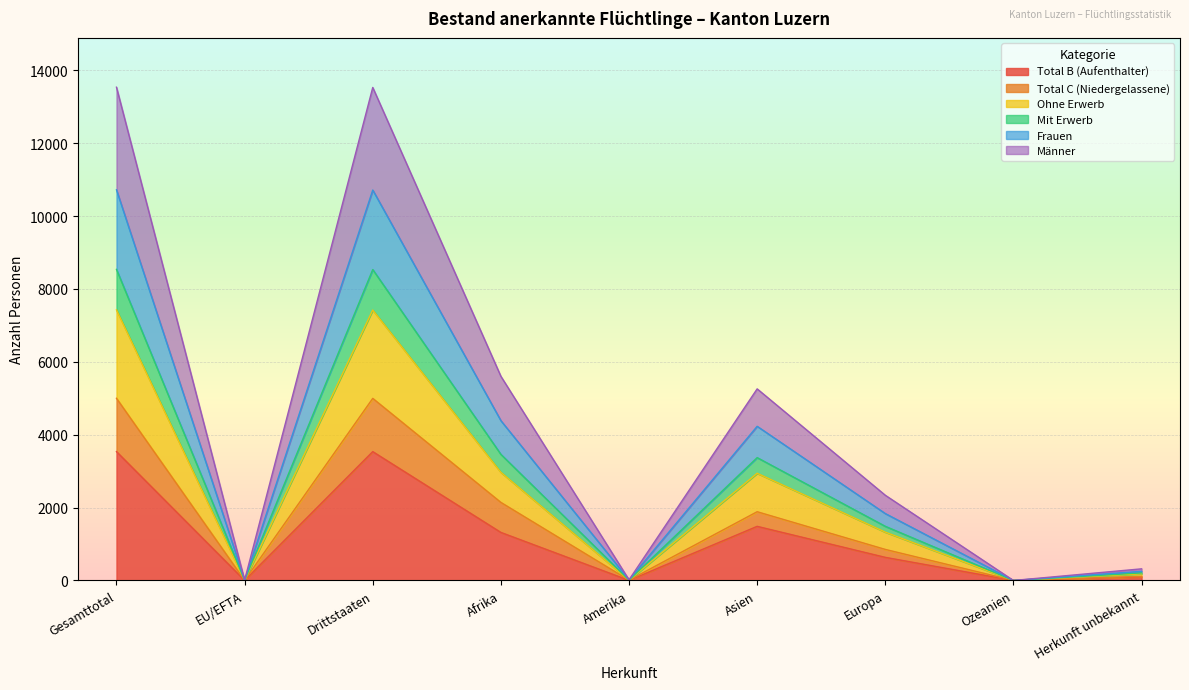

At which category does Total C (Niedergelassene) reach its first local peak?

Drittstaaten